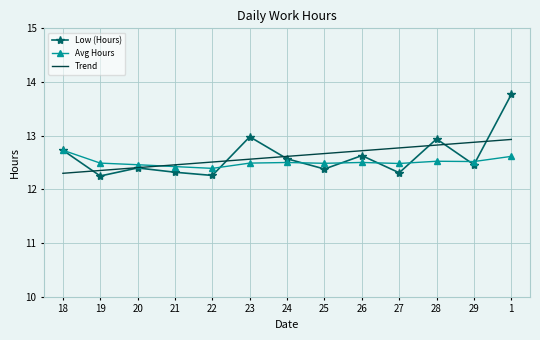

What is the difference between the maximum and minimum values in the Trend series?

0.6